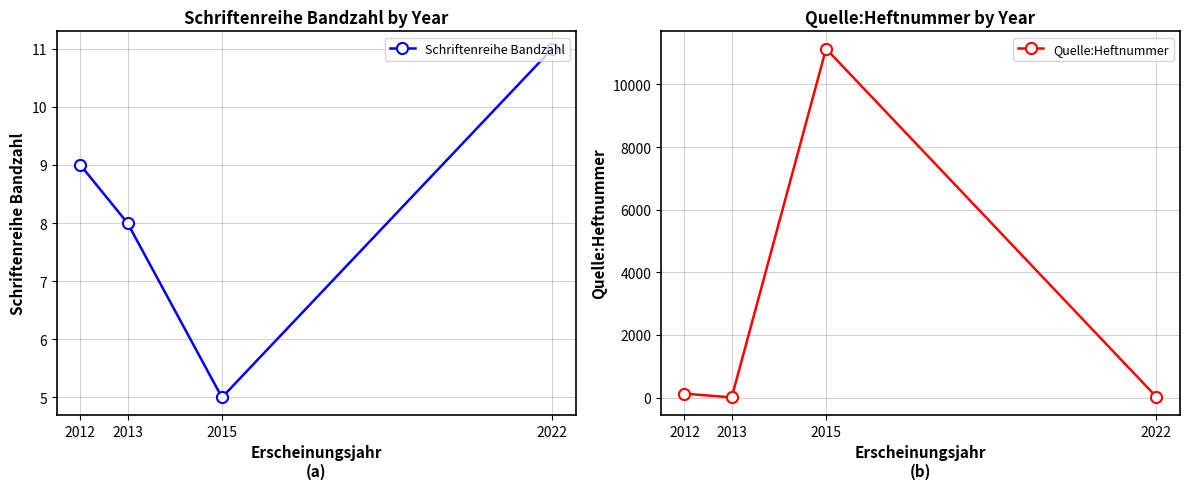

What is the difference between the second highest and minimum values in the Quelle:Heftnummer series?

122